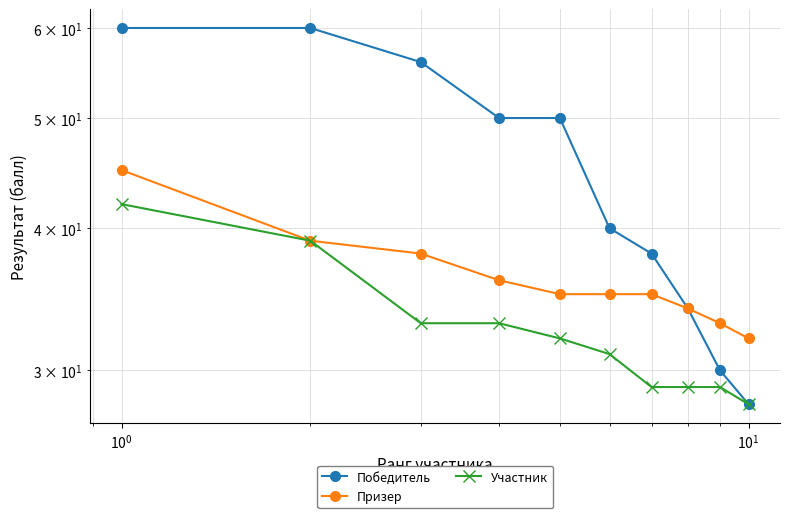

What is the greatest value displayed?

60